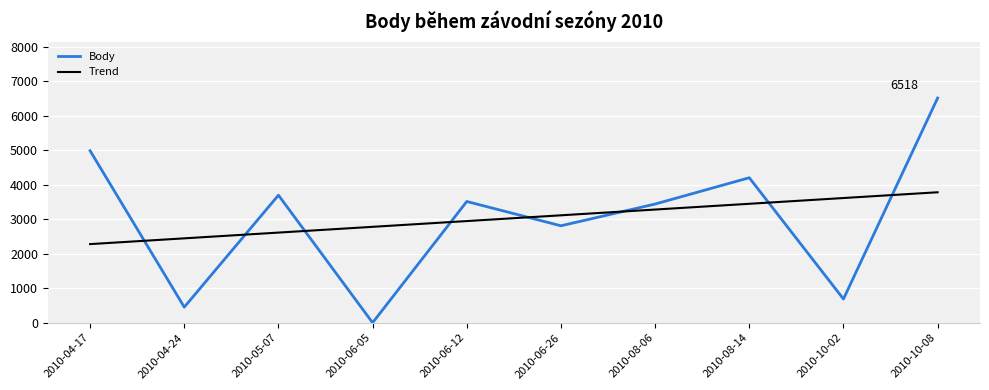

Where is the first local minimum for Body?

2010-04-24